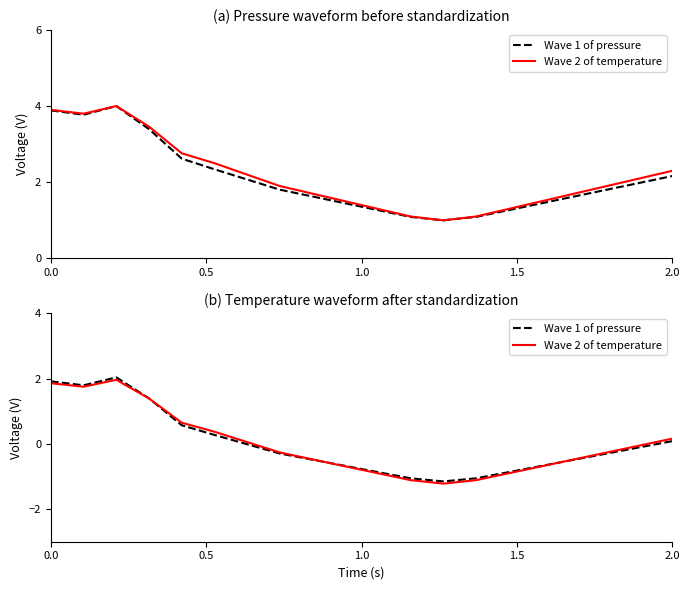

What is the difference between the maximum and minimum values in the Wave 1 of pressure series?

3.2